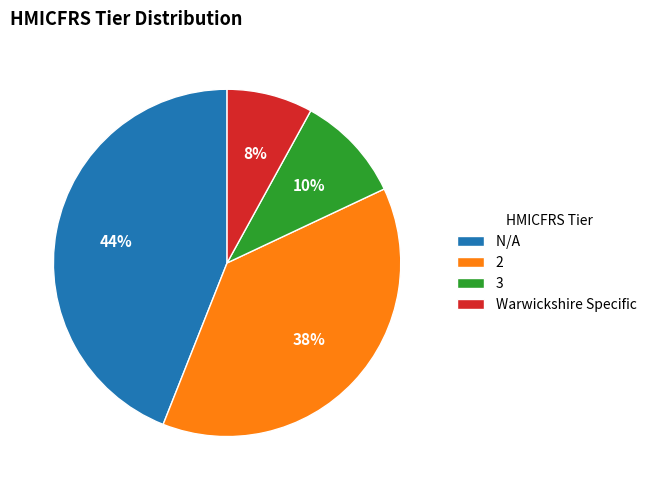

Is it true that 2 is 50% of the pie?

False